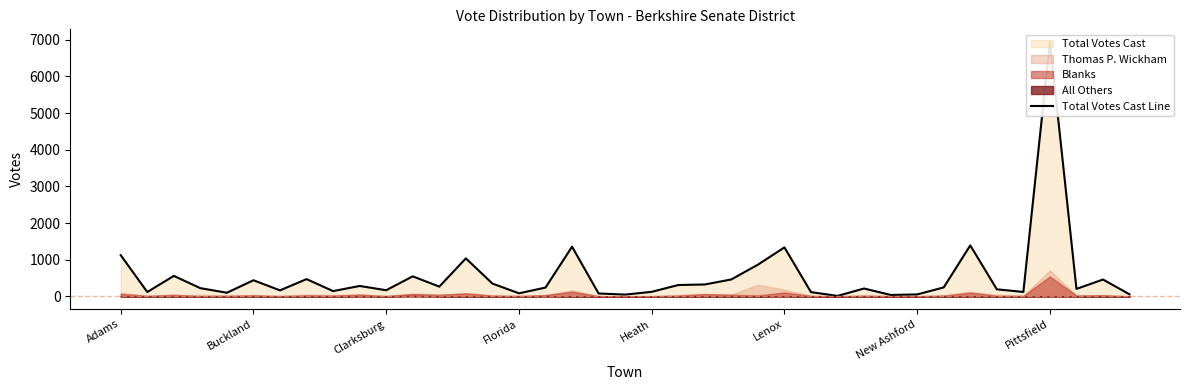

What is the sum of all values?

21229